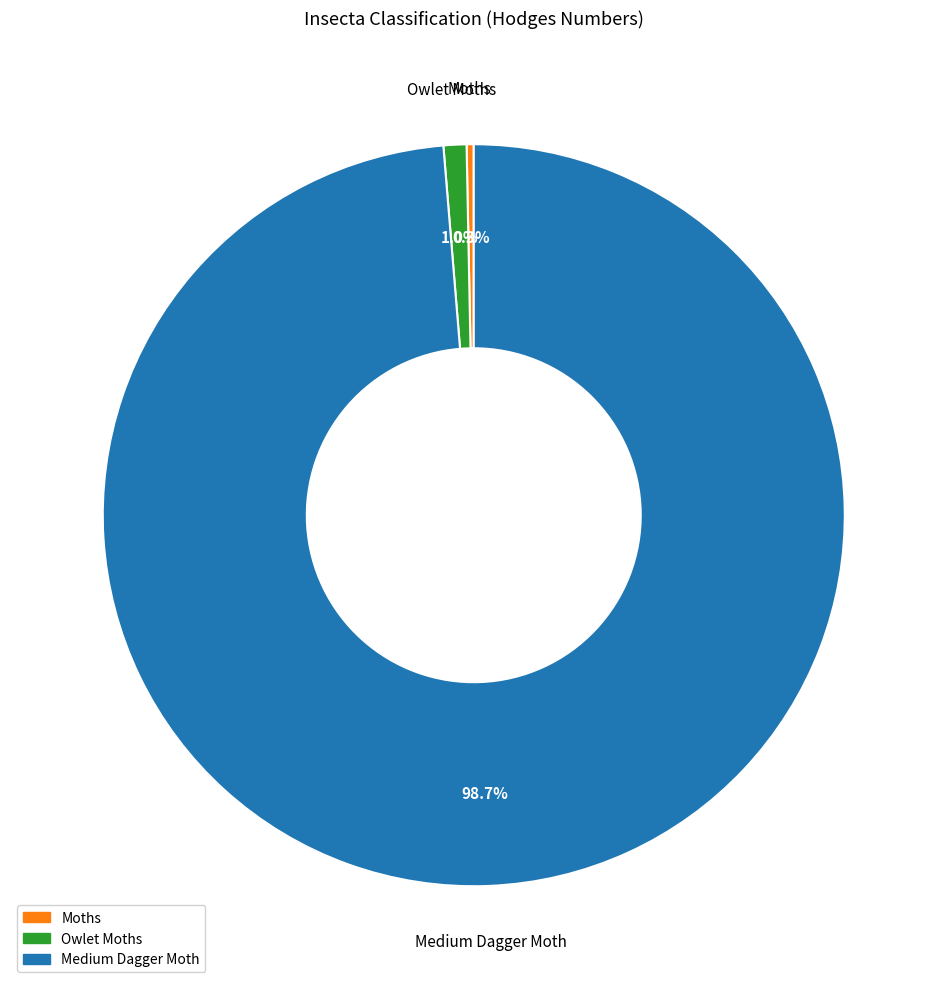

Is there a majority slice in this chart?

Yes